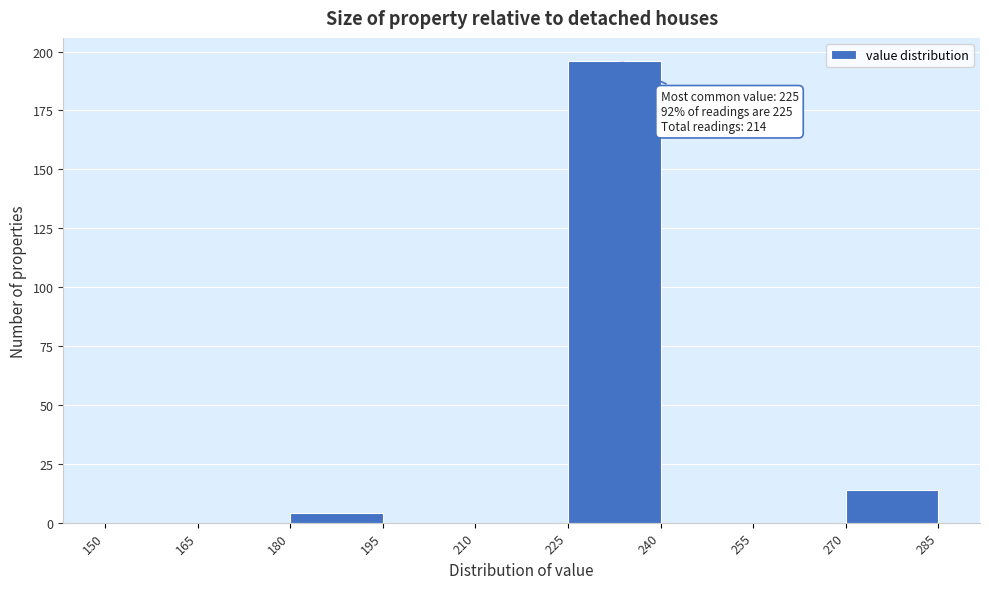

Which range on the x-axis has the tallest bar?

225 to 240